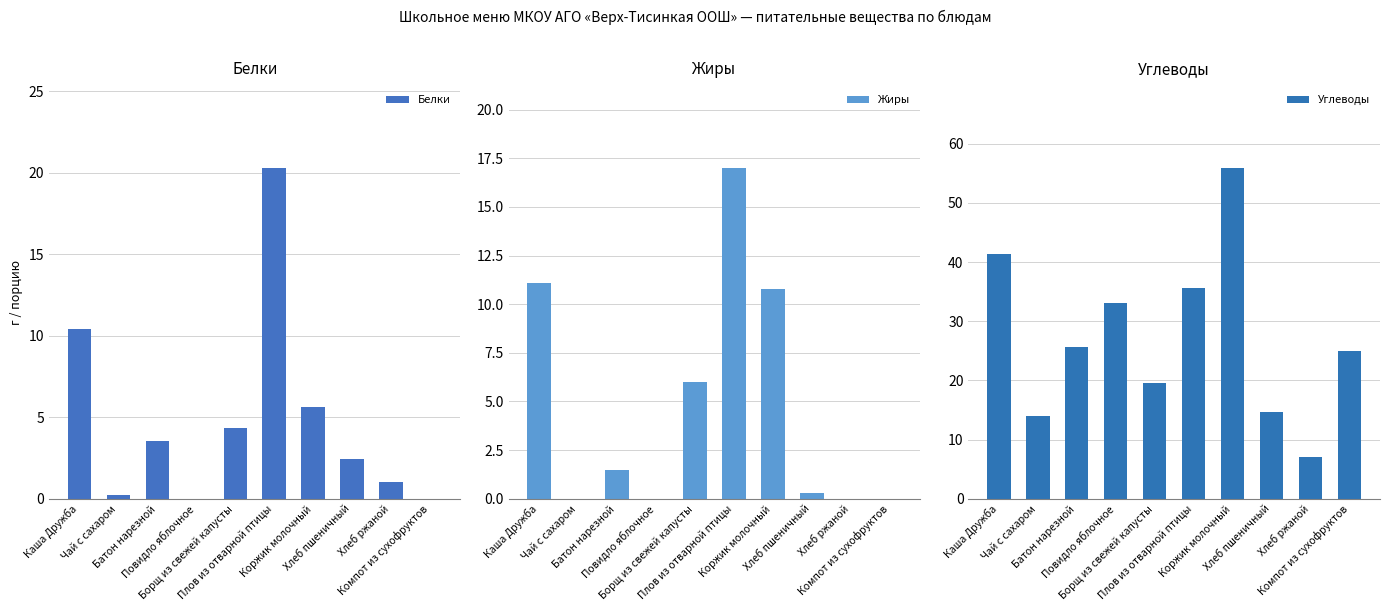

What is the sum of the Белки values at Компот из сухофруктов and Хлеб ржаной?

1.0